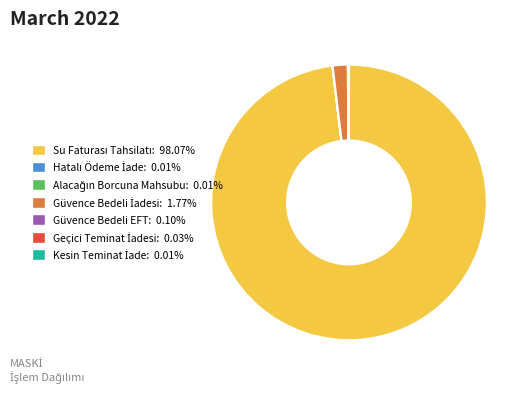

Does any single category account for the majority?

Yes